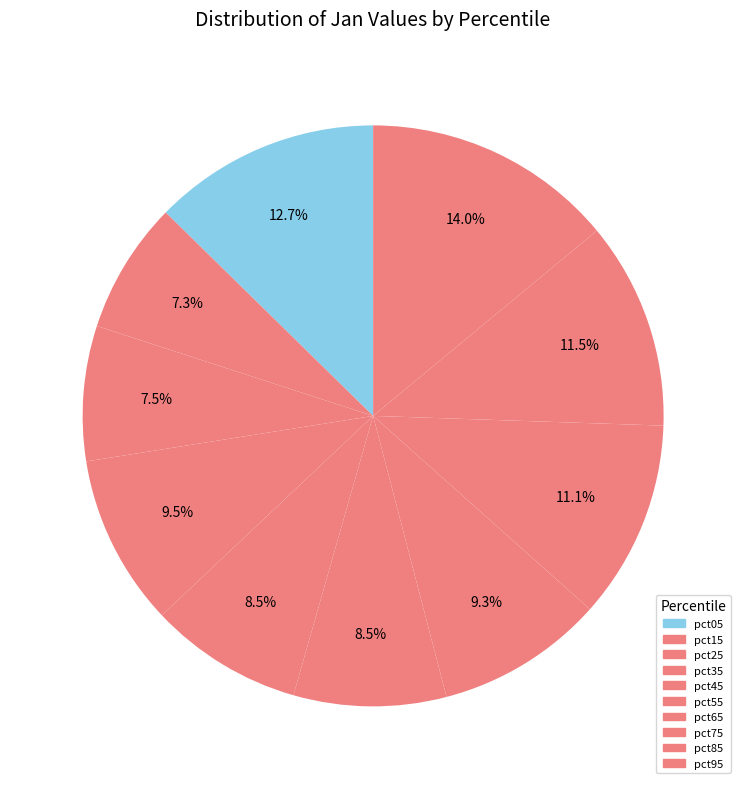

Count the number of slices in the pie.

10